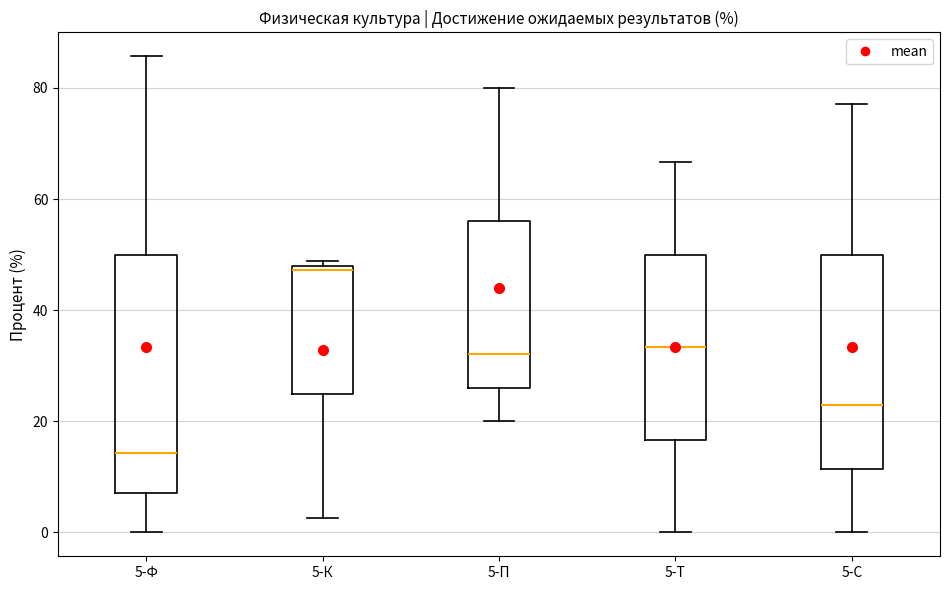

Reading left to right, transcribe this box plot: for each box, give where its median line is, the range the box spans, and where its two whiskers end, as read against the y-axis. The values are not printed on the chart, so give them approximately, as read against the axis.

5-Ф: median 14, box 8 to 50, whiskers 0 to 86
5-К: median 48 (just below the box's upper edge), box 24 to 48, whiskers 2 to 48 (just above the box's upper edge)
5-П: median 32, box 26 to 56, whiskers 20 to 80
5-Т: median 34, box 16 to 50, whiskers 0 to 66
5-С: median 22, box 12 to 50, whiskers 0 to 78